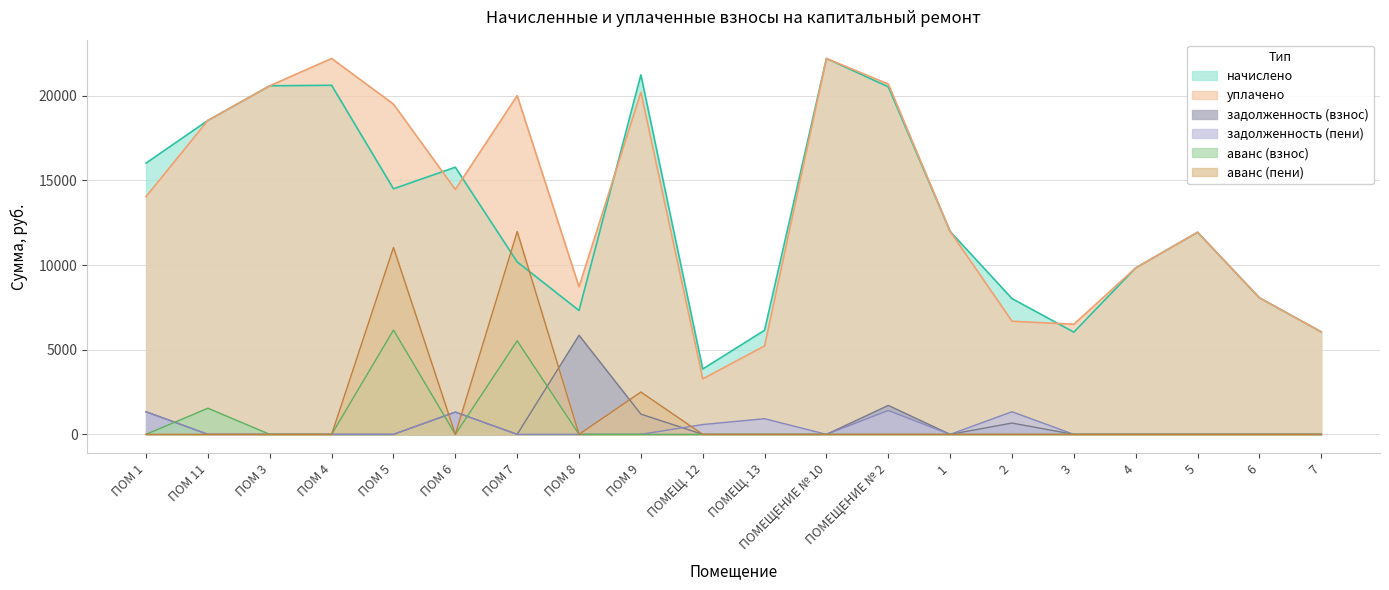

At which label does начислено reach its peak?

ПОМЕЩЕНИЕ № 10